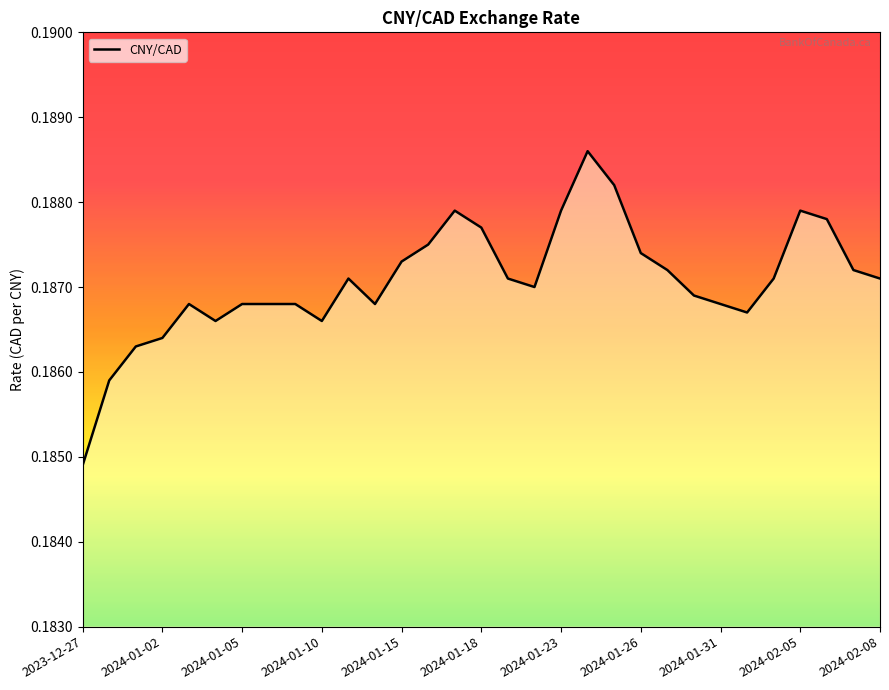

What is the sum of all values?

5.8